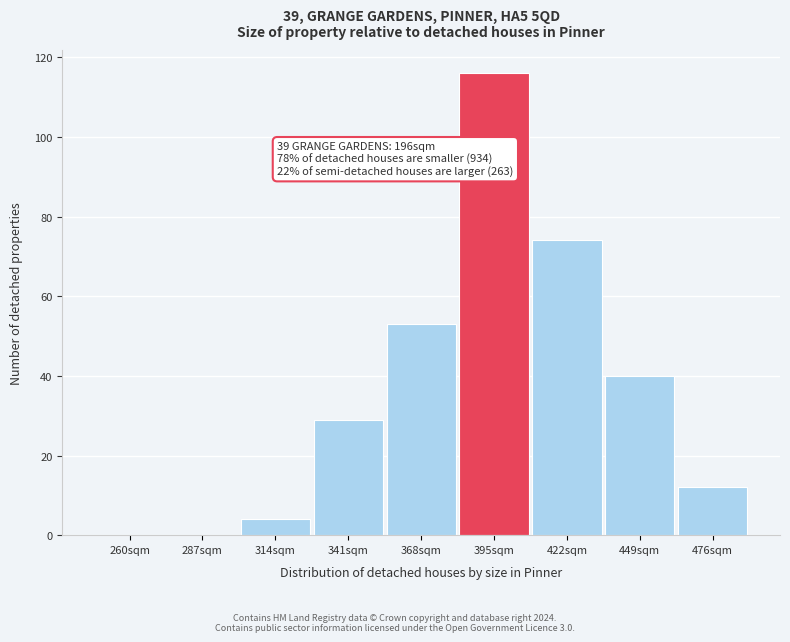

Reading right to left, extract all data points from this chart.

476sqm=12	449sqm=40	422sqm=74	395sqm=116	368sqm=53	341sqm=29	314sqm=4	287sqm=0	260sqm=0